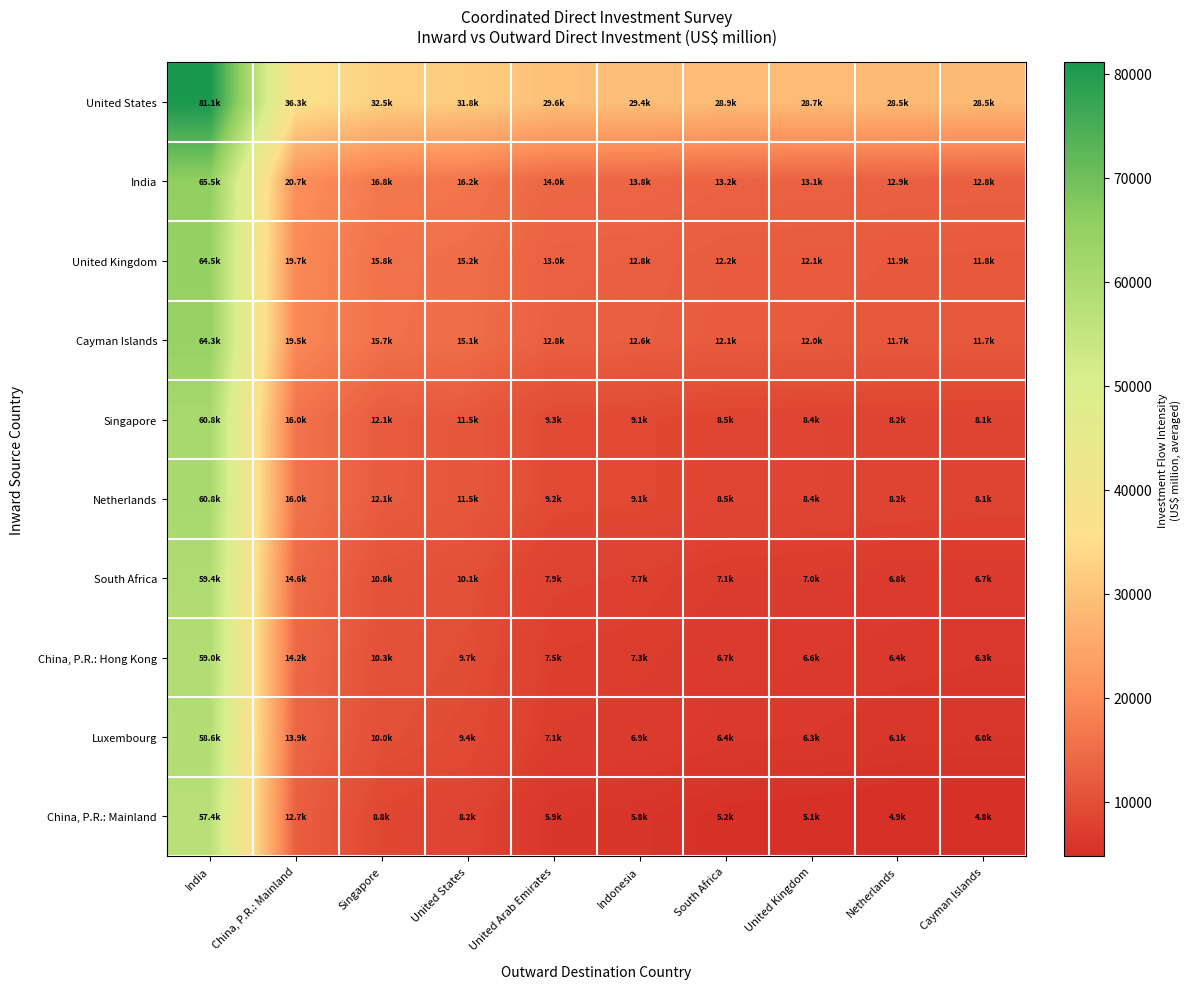

At how many categories does at least one series exceed 14673?

10